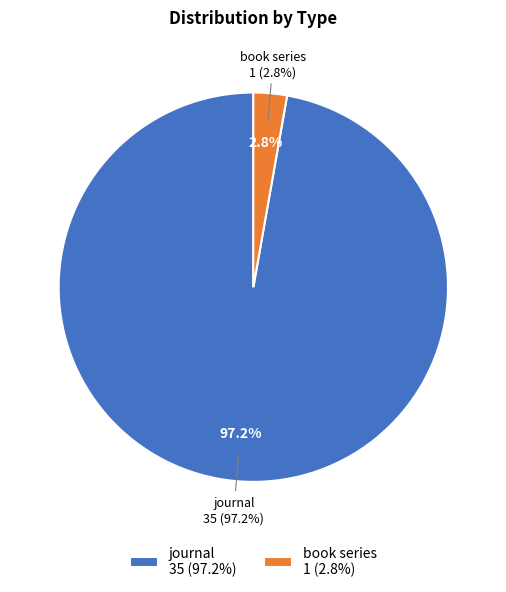

Rank the categories by value from highest to lowest.

journal, book series